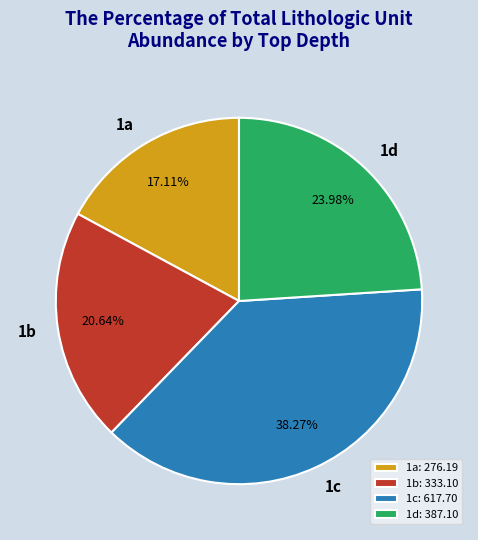

Approximately how many times larger is the value at 1a compared to 1d?

0.7